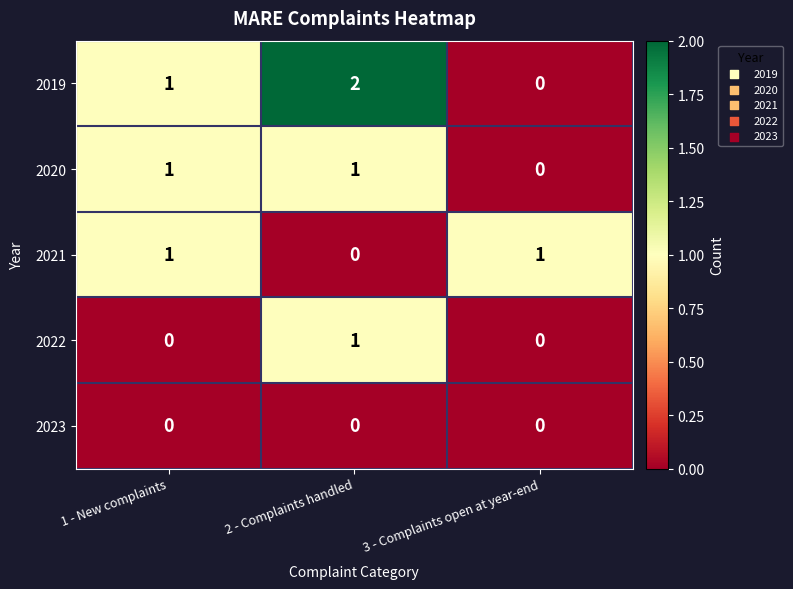

At which category is the sum across all series the highest?

2 - Complaints handled